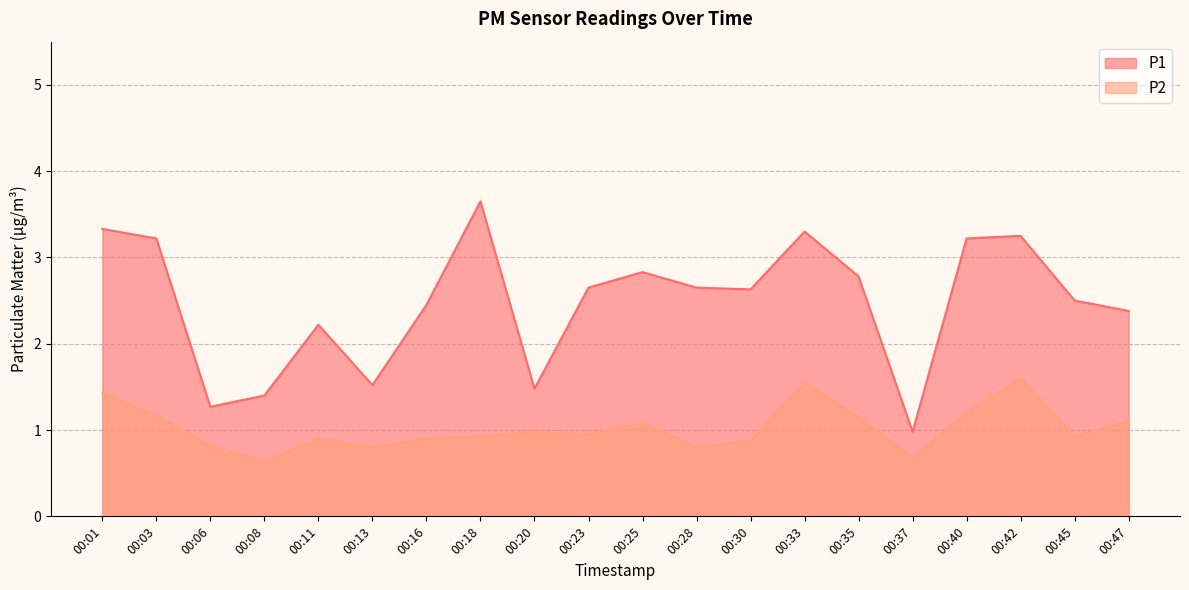

What is the sum of the P2 values at 00:20 and 00:40?

2.2